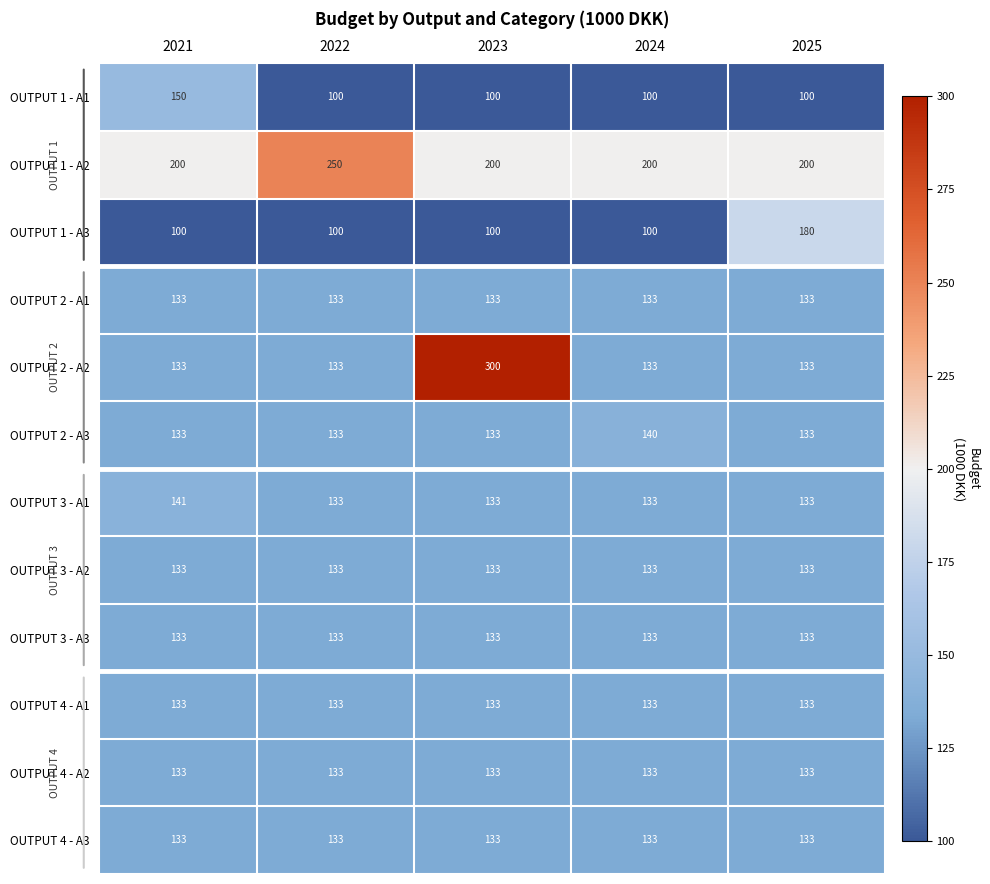

What is the difference between the maximum and minimum values in the OUTPUT 2 - A2 series?

167